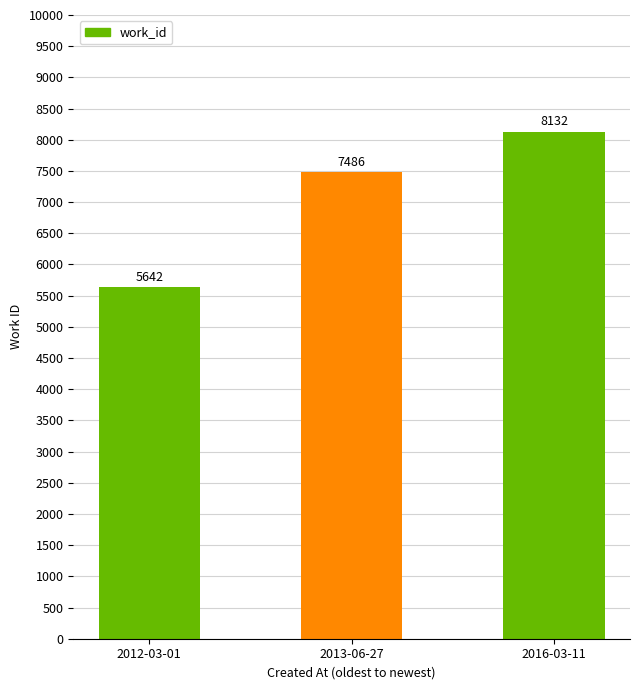

Read the value at 2012-03-01.

5642